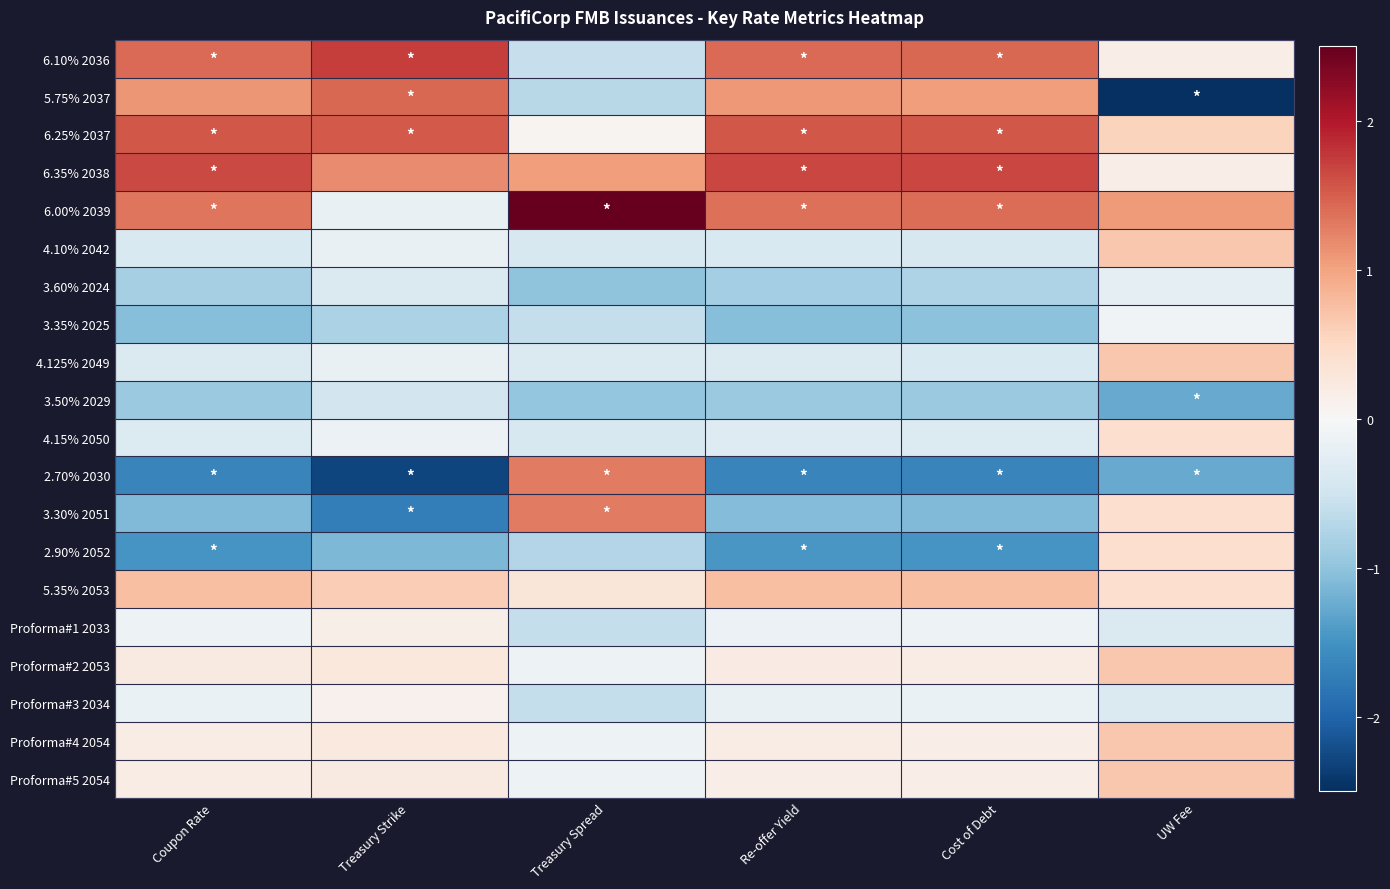

Reading left to right, transcribe all the data shown in this chart.

6.10% 2036: Coupon Rate=1.4	Treasury Strike=1.7	Treasury Spread=-0.6	Re-offer Yield=1.4	Cost of Debt=1.4	UW Fee=0.2
5.75% 2037: Coupon Rate=1.1	Treasury Strike=1.4	Treasury Spread=-0.7	Re-offer Yield=1.1	Cost of Debt=1.0	UW Fee=-3.5
6.25% 2037: Coupon Rate=1.6	Treasury Strike=1.5	Treasury Spread=0.1	Re-offer Yield=1.5	Cost of Debt=1.6	UW Fee=0.6
6.35% 2038: Coupon Rate=1.6	Treasury Strike=1.2	Treasury Spread=1.0	Re-offer Yield=1.7	Cost of Debt=1.7	UW Fee=0.2
6.00% 2039: Coupon Rate=1.3	Treasury Strike=-0.2	Treasury Spread=3.3	Re-offer Yield=1.4	Cost of Debt=1.4	UW Fee=1.1
4.10% 2042: Coupon Rate=-0.4	Treasury Strike=-0.2	Treasury Spread=-0.4	Re-offer Yield=-0.4	Cost of Debt=-0.4	UW Fee=0.7
3.60% 2024: Coupon Rate=-0.8	Treasury Strike=-0.4	Treasury Spread=-1.0	Re-offer Yield=-0.8	Cost of Debt=-0.8	UW Fee=-0.3
3.35% 2025: Coupon Rate=-1.1	Treasury Strike=-0.8	Treasury Spread=-0.6	Re-offer Yield=-1.1	Cost of Debt=-1.0	UW Fee=-0.1
4.125% 2049: Coupon Rate=-0.4	Treasury Strike=-0.2	Treasury Spread=-0.4	Re-offer Yield=-0.4	Cost of Debt=-0.4	UW Fee=0.7
3.50% 2029: Coupon Rate=-0.9	Treasury Strike=-0.5	Treasury Spread=-1.0	Re-offer Yield=-0.9	Cost of Debt=-0.9	UW Fee=-1.3
4.15% 2050: Coupon Rate=-0.3	Treasury Strike=-0.1	Treasury Spread=-0.4	Re-offer Yield=-0.3	Cost of Debt=-0.3	UW Fee=0.4
2.70% 2030: Coupon Rate=-1.6	Treasury Strike=-2.3	Treasury Spread=1.3	Re-offer Yield=-1.6	Cost of Debt=-1.7	UW Fee=-1.3
3.30% 2051: Coupon Rate=-1.1	Treasury Strike=-1.7	Treasury Spread=1.3	Re-offer Yield=-1.1	Cost of Debt=-1.1	UW Fee=0.4
2.90% 2052: Coupon Rate=-1.5	Treasury Strike=-1.1	Treasury Spread=-0.7	Re-offer Yield=-1.4	Cost of Debt=-1.5	UW Fee=0.4
5.35% 2053: Coupon Rate=0.7	Treasury Strike=0.6	Treasury Spread=0.3	Re-offer Yield=0.7	Cost of Debt=0.7	UW Fee=0.4
Proforma#1 2033: Coupon Rate=-0.1	Treasury Strike=0.1	Treasury Spread=-0.6	Re-offer Yield=-0.1	Cost of Debt=-0.1	UW Fee=-0.4
Proforma#2 2053: Coupon Rate=0.2	Treasury Strike=0.3	Treasury Spread=-0.1	Re-offer Yield=0.2	Cost of Debt=0.2	UW Fee=0.7
Proforma#3 2034: Coupon Rate=-0.2	Treasury Strike=0.1	Treasury Spread=-0.6	Re-offer Yield=-0.2	Cost of Debt=-0.2	UW Fee=-0.4
Proforma#4 2054: Coupon Rate=0.2	Treasury Strike=0.2	Treasury Spread=-0.1	Re-offer Yield=0.2	Cost of Debt=0.2	UW Fee=0.7
Proforma#5 2054: Coupon Rate=0.2	Treasury Strike=0.2	Treasury Spread=-0.1	Re-offer Yield=0.2	Cost of Debt=0.2	UW Fee=0.7